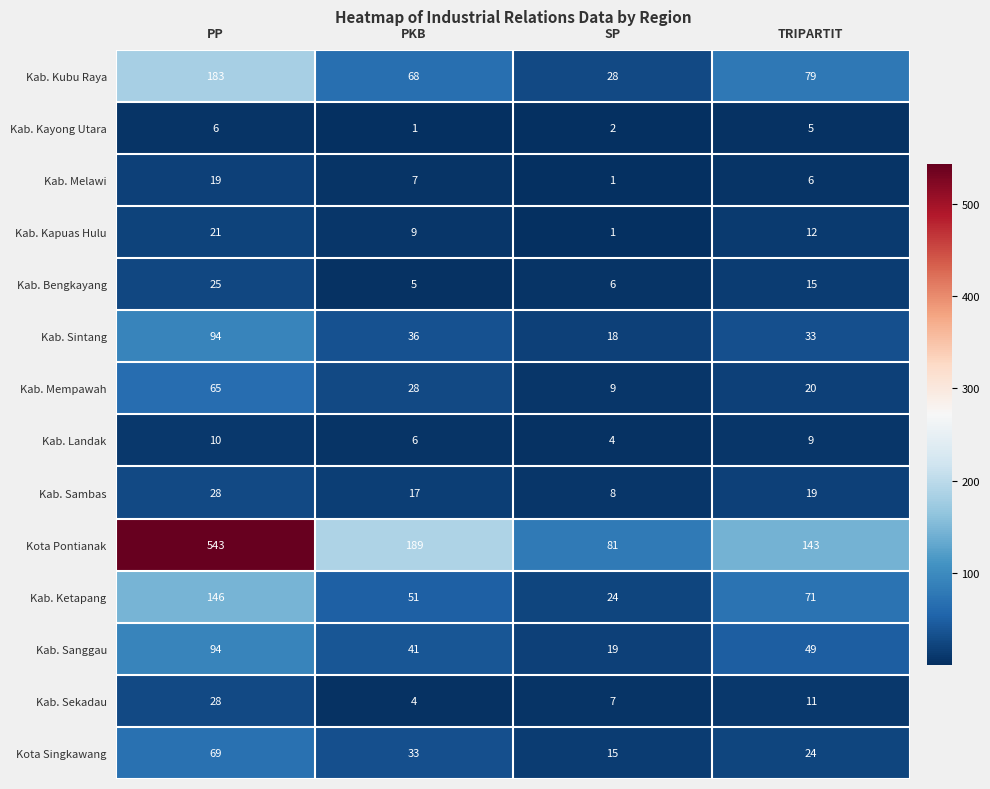

What is the difference between the Kab. Landak values at PP and SP?

6